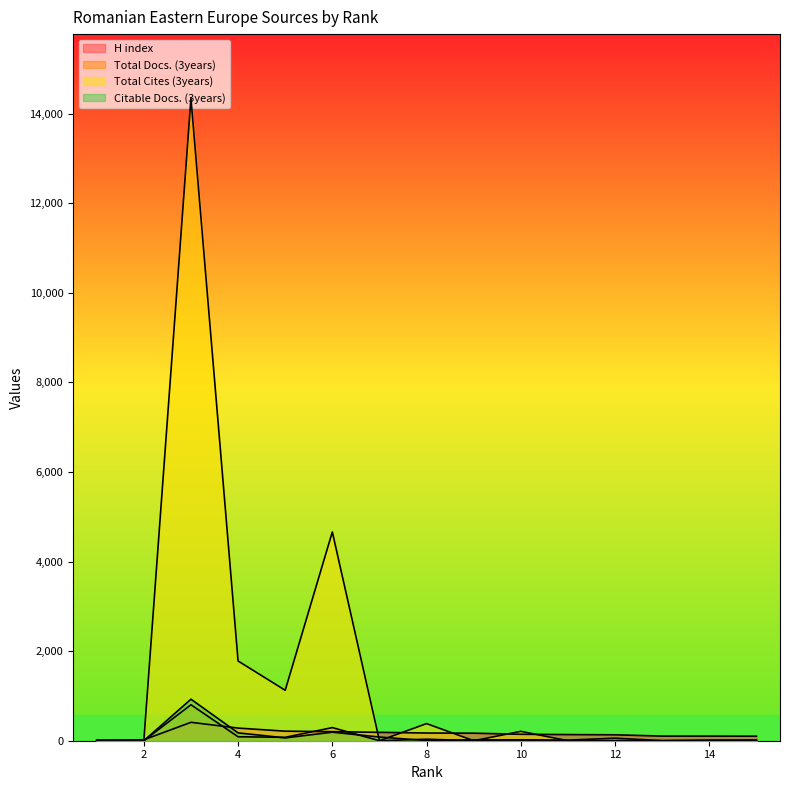

Between 13 and 5, which is larger?

5